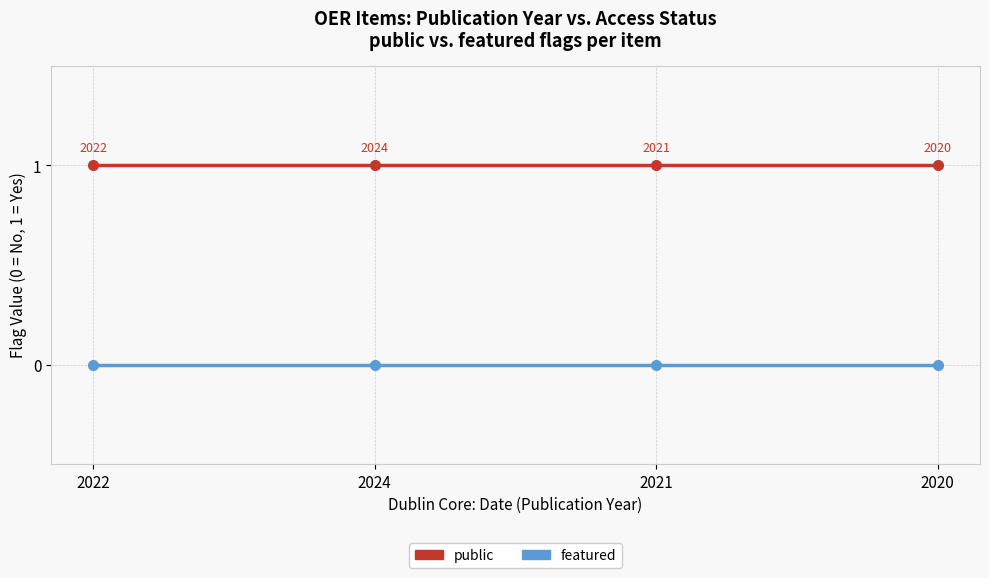

What is the sum of all public values?

4